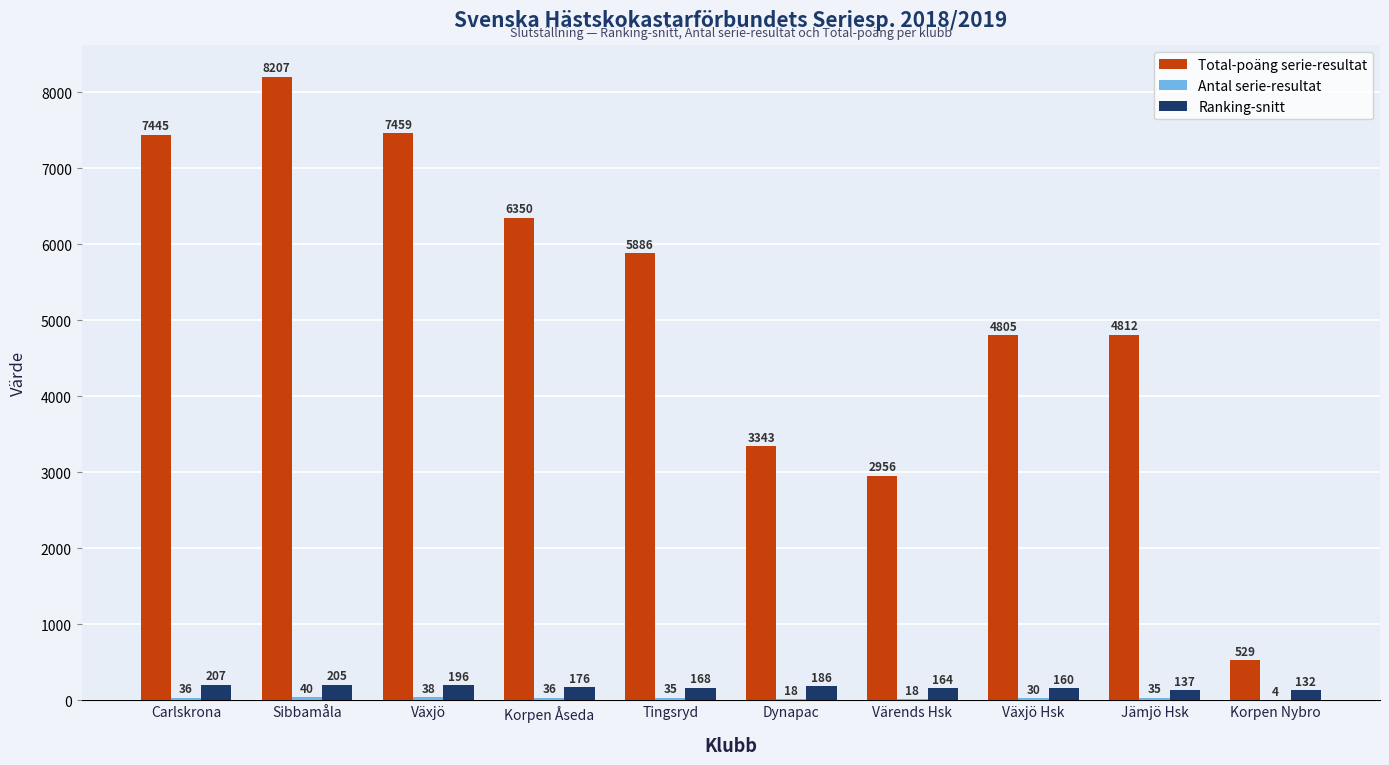

Which series has the widest spread of values?

Total-poäng serie-resultat